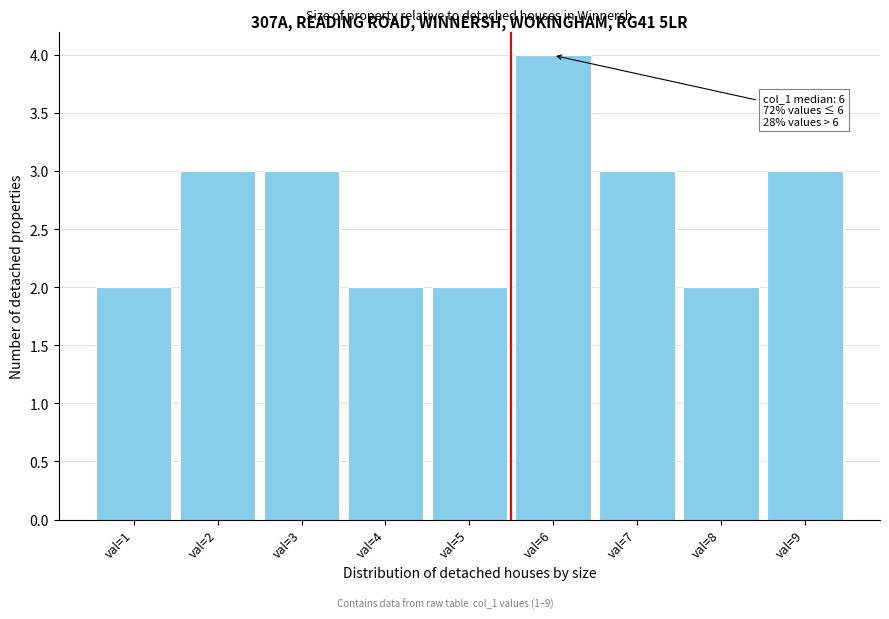

Reading left to right, what are all the values shown in this chart?

2	3	3	2	2	4	3	2	3